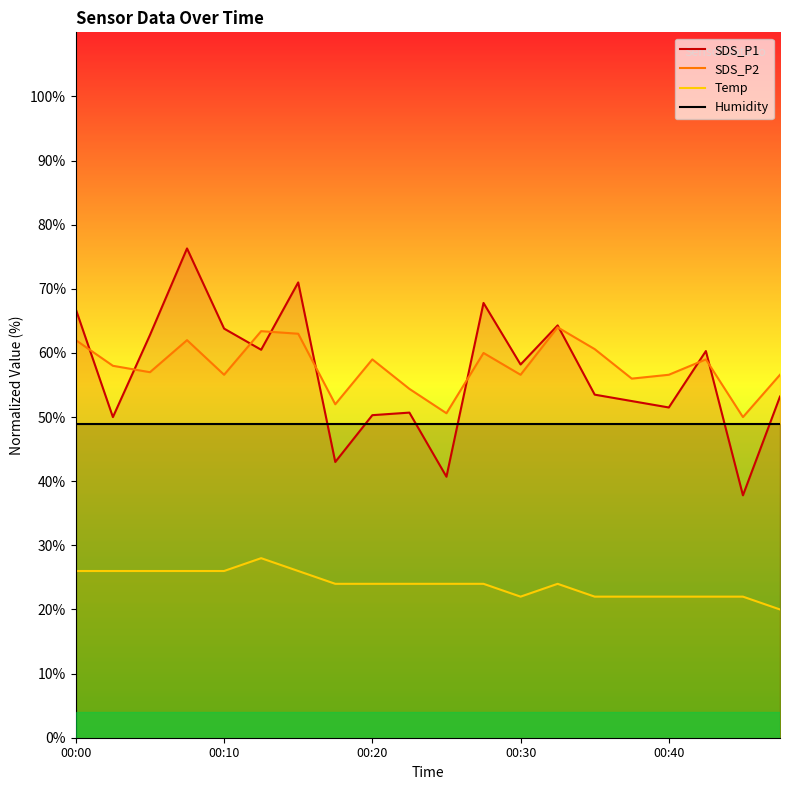

Which series has the largest range (max minus min)?

SDS_P1